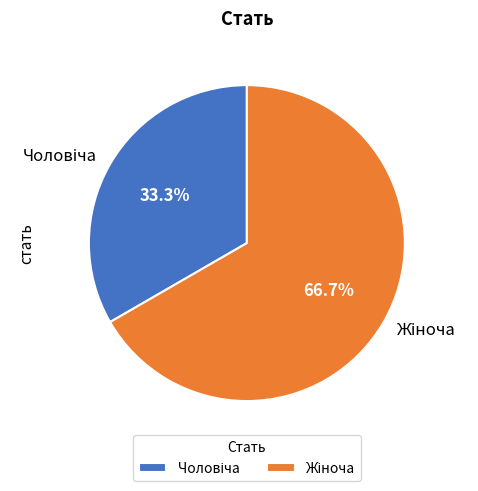

Is there any slice that represents more than half of the pie?

Yes